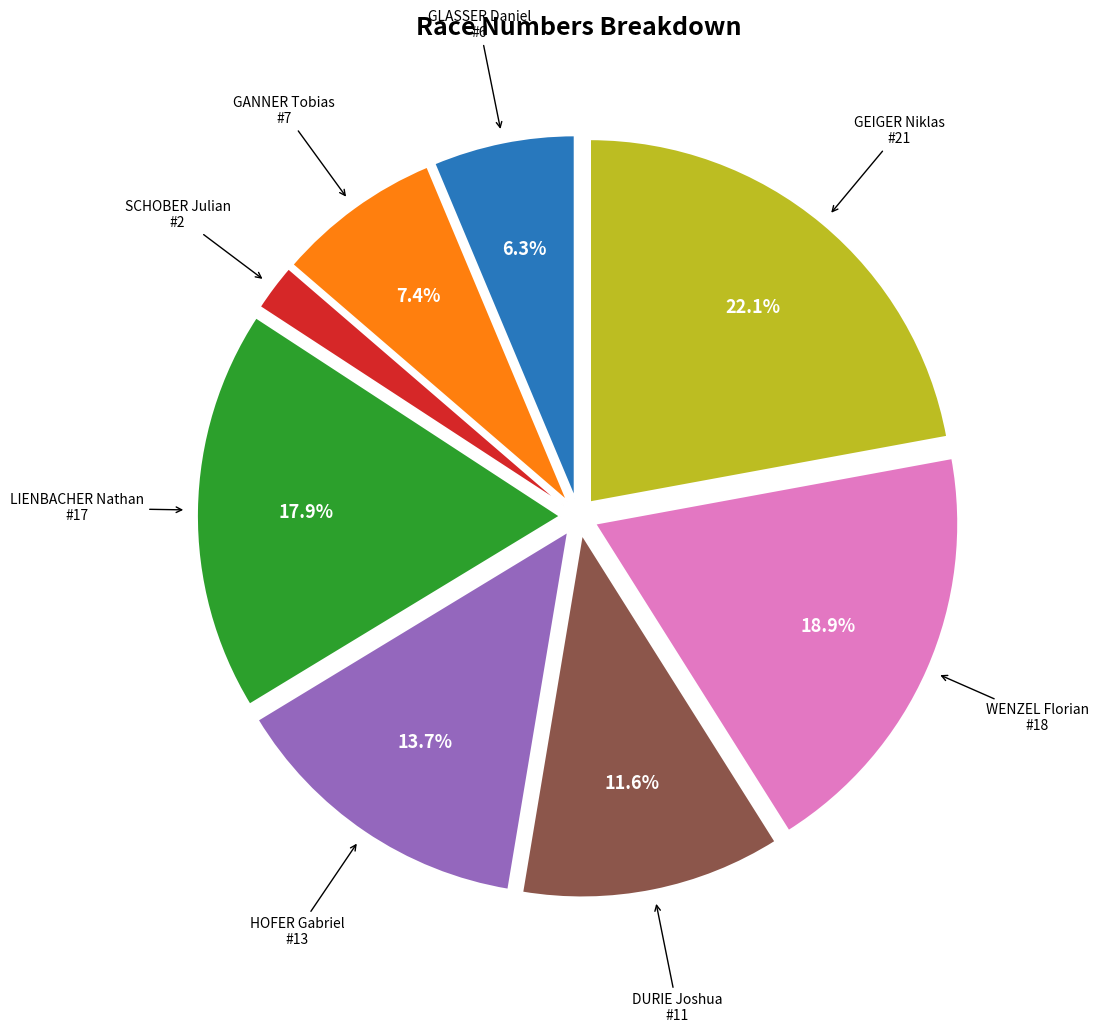

Is there any slice that represents more than half of the pie?

No